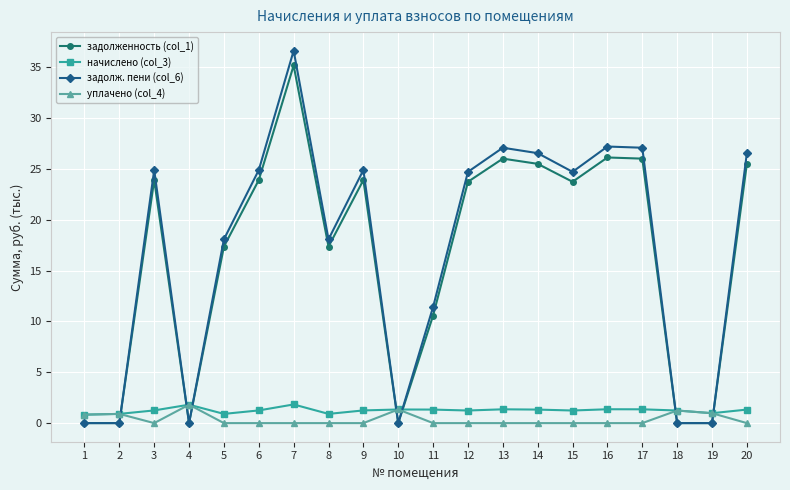

At which category does the chart reach its peak across all series?

7